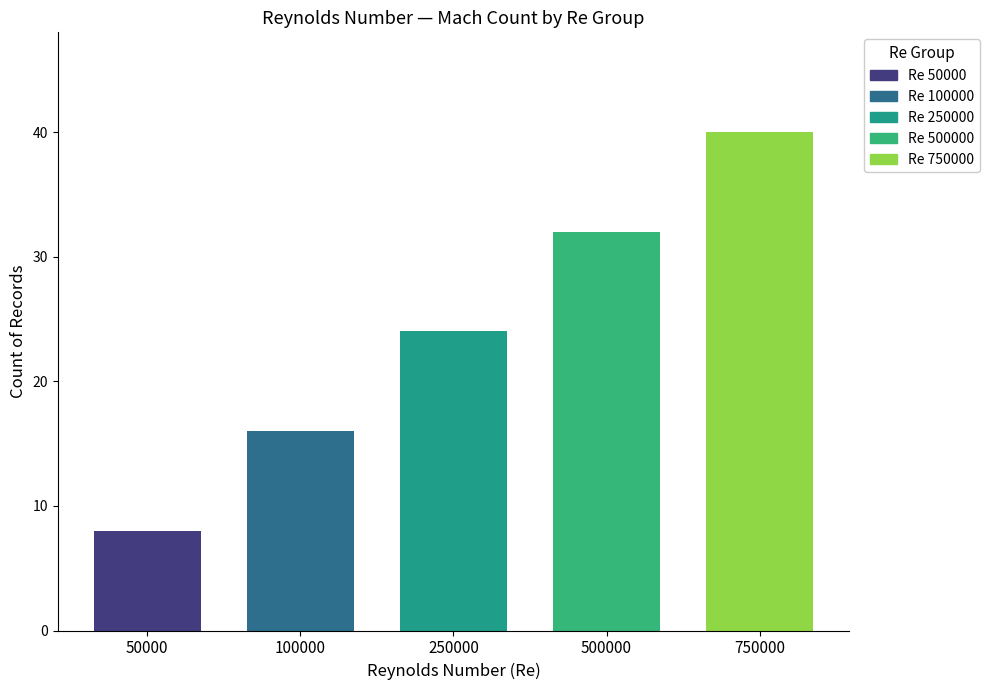

Rank the categories by JavaFoil value from lowest to highest.

50000, 100000, 250000, 500000, 750000